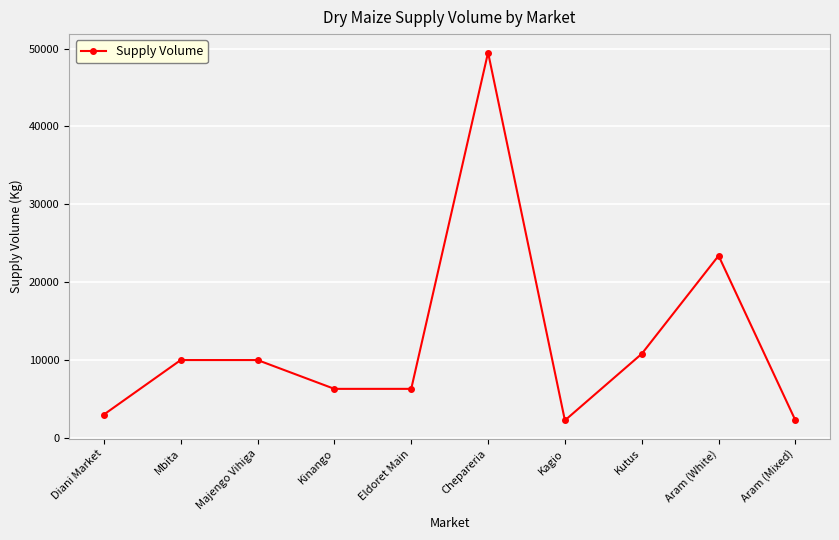

Does the chart have visible grid lines?

Yes